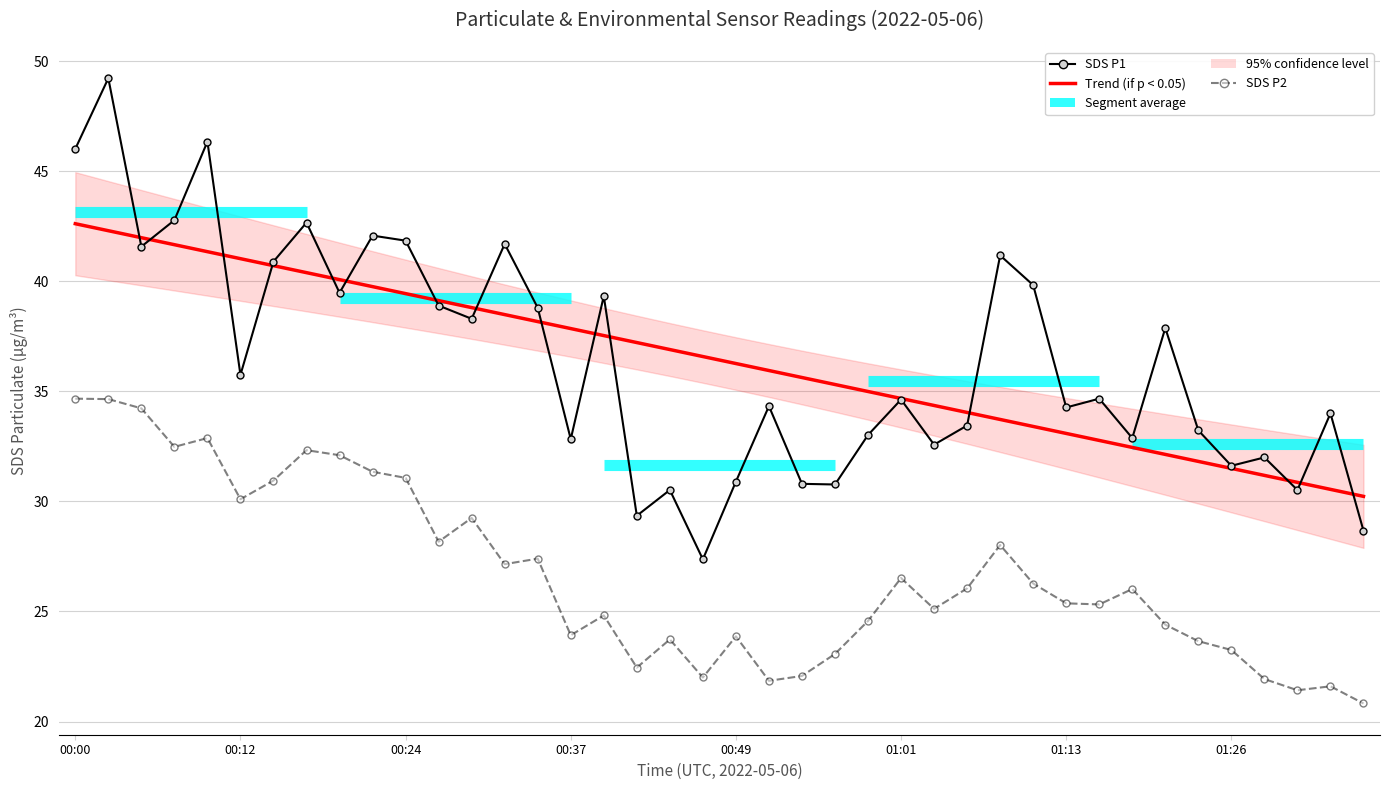

What is the difference between the maximum and second lowest values in the SDS P1 series?

20.6